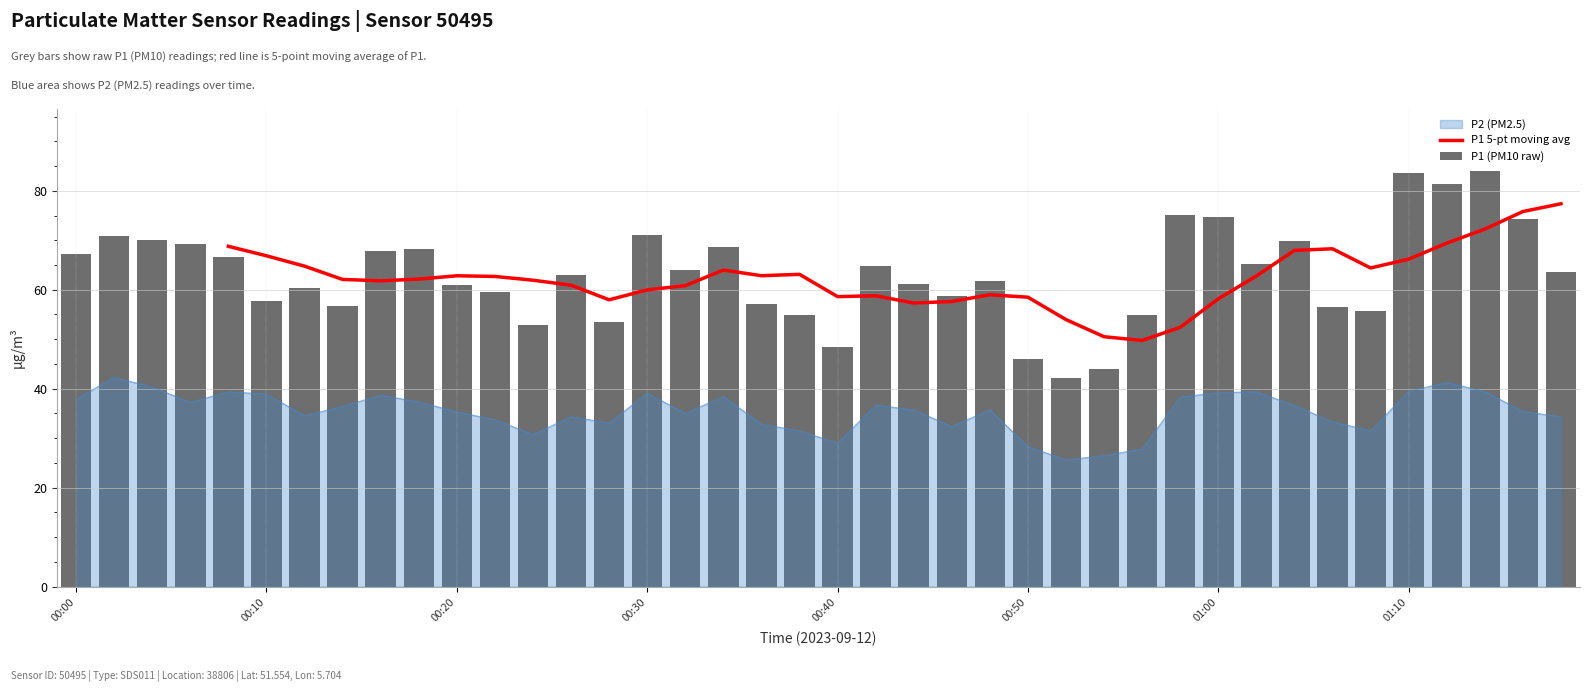

What is the sum of all P1 values?

2525.9